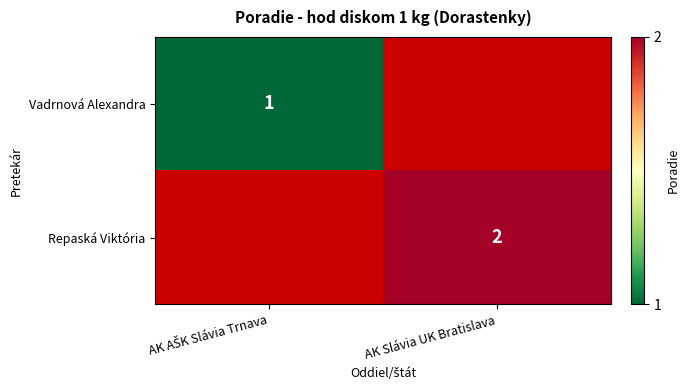

True or false: Repaská Viktória has a value of 3 at AK Slávia UK Bratislava.

False